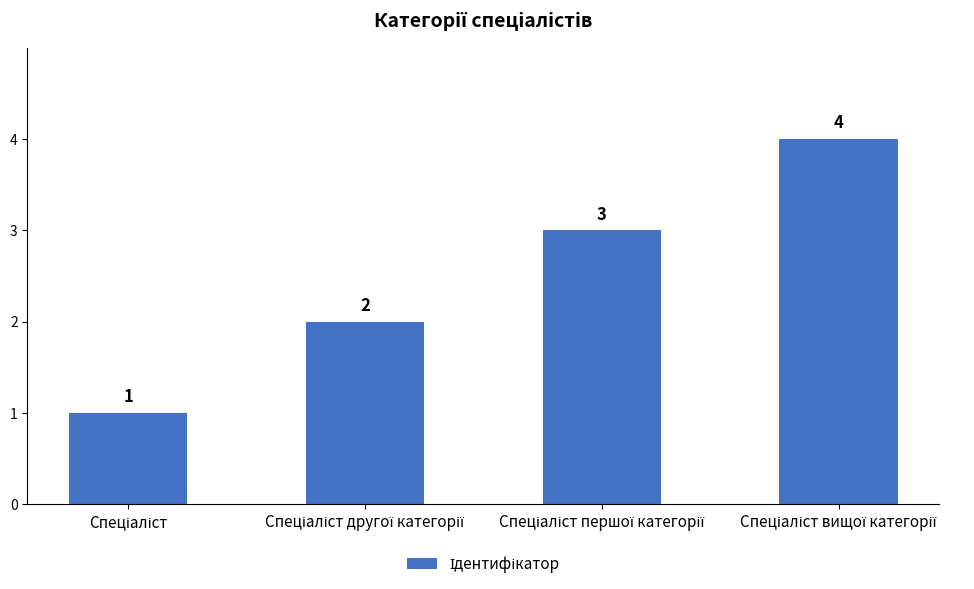

How many values are between 2 and 4?

3